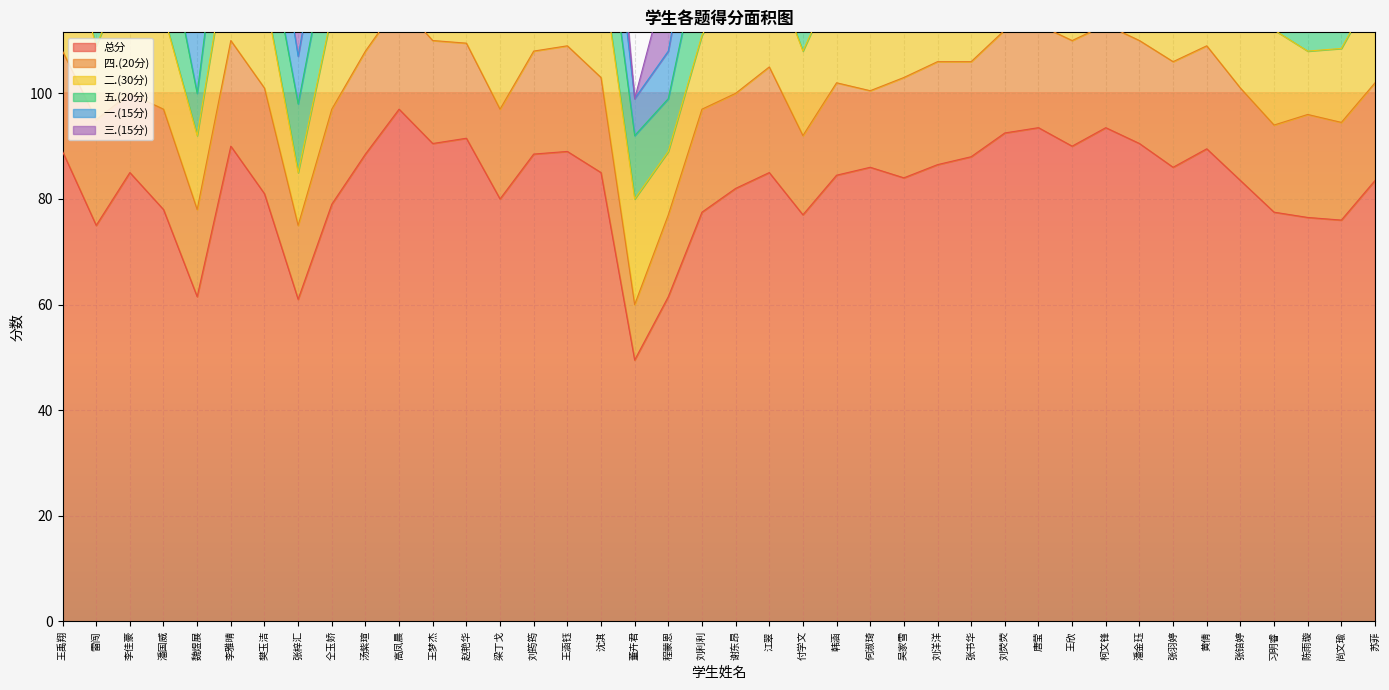

What is the difference between the highest and lowest values at 汤紫瑄?

74.5